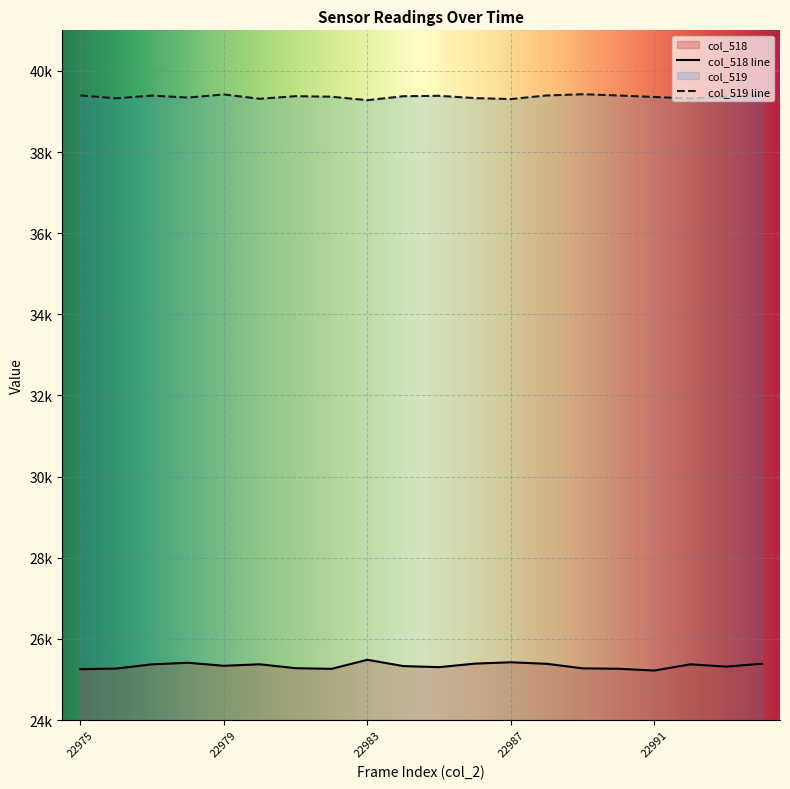

Is the value of col_518 at 22992 greater than the value of col_519 at 22990?

No